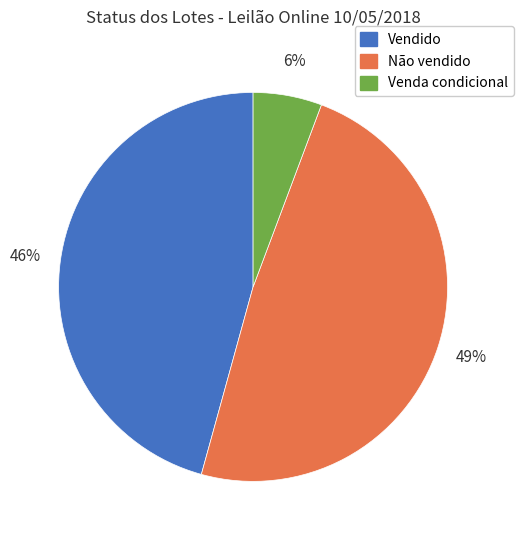

Approximately how many times larger is the value at Não vendido compared to Vendido?

1.1